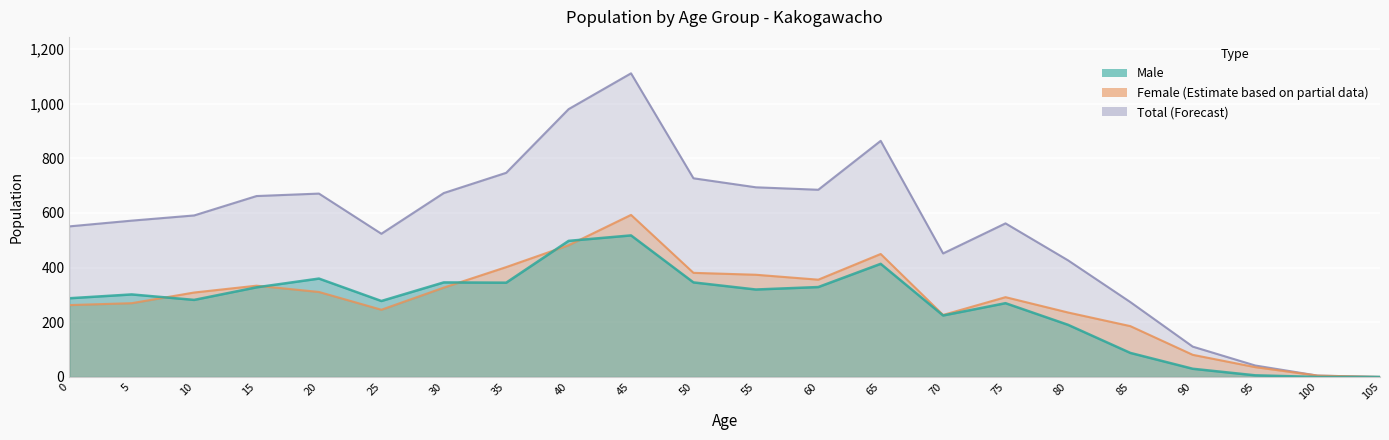

What is the maximum value shown in the chart?

1111